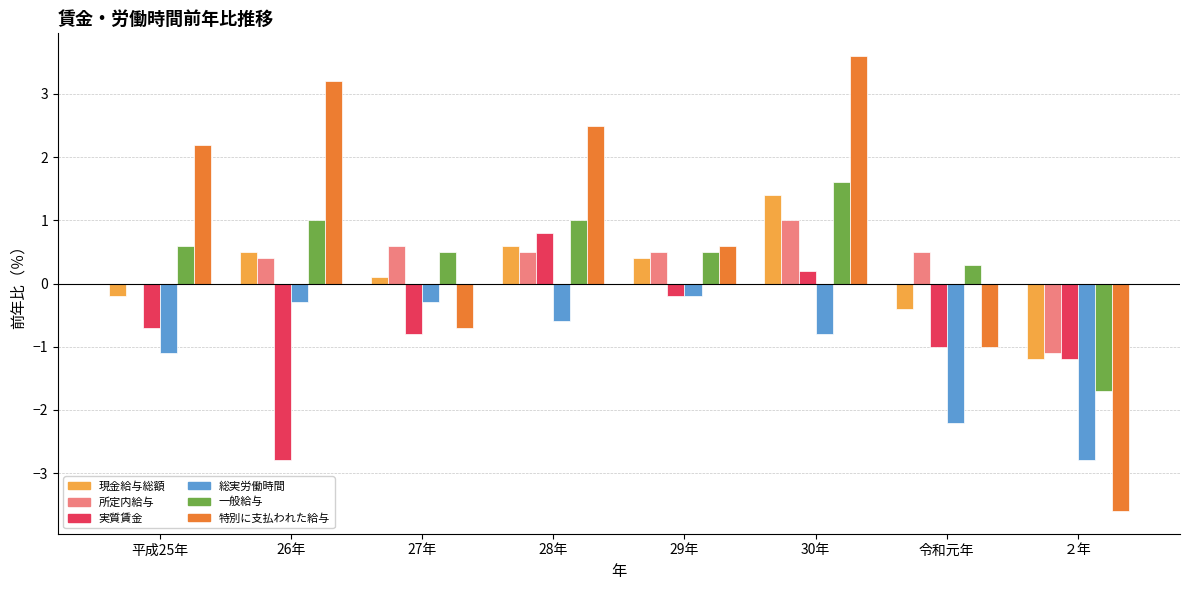

Which category has the highest value in the 所定内給与 series?

30年